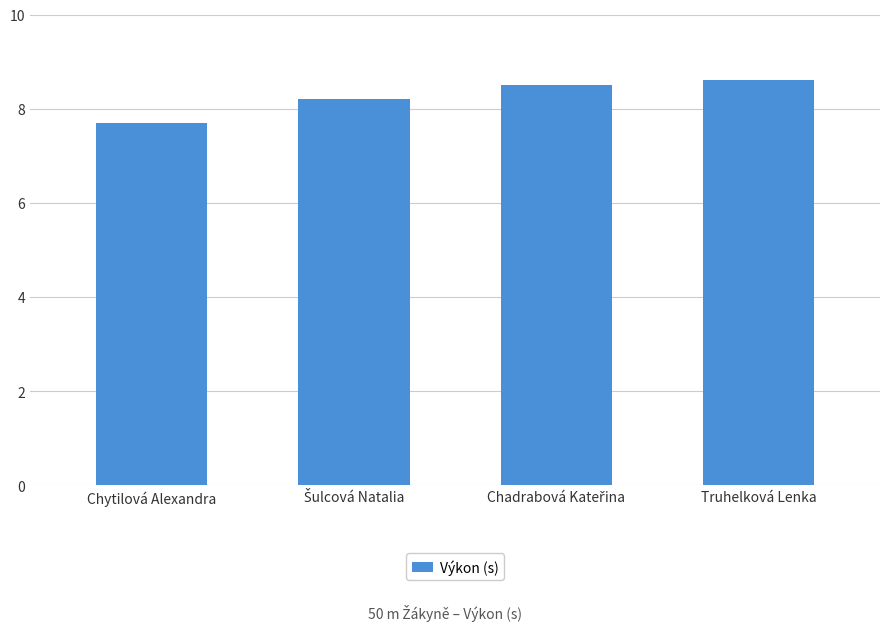

Reading left to right, what are all the values shown in this chart?

7.7	8.2	8.5	8.6